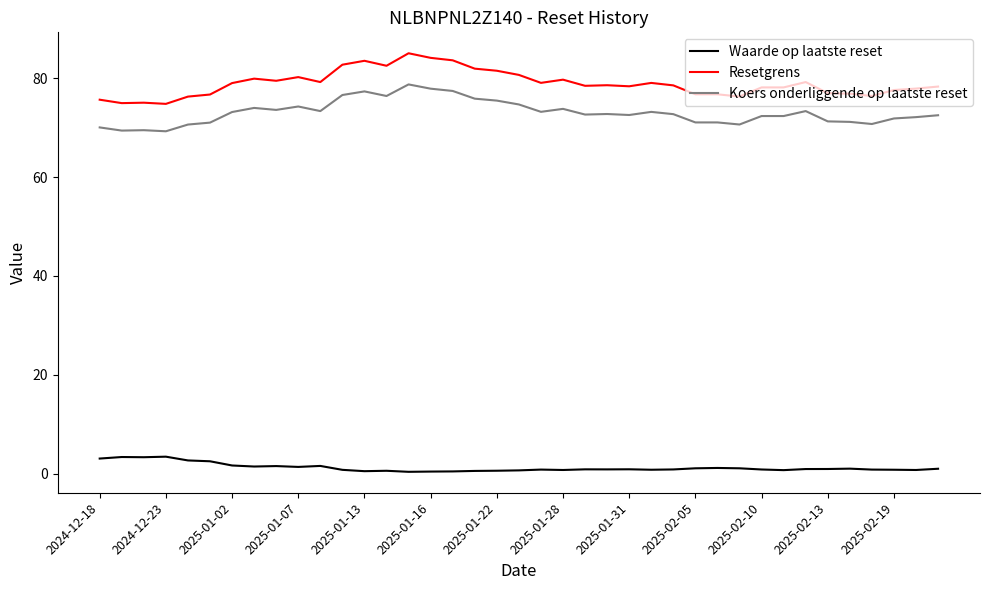

True or false: Resetgrens has more than 1 interior local peaks.

True